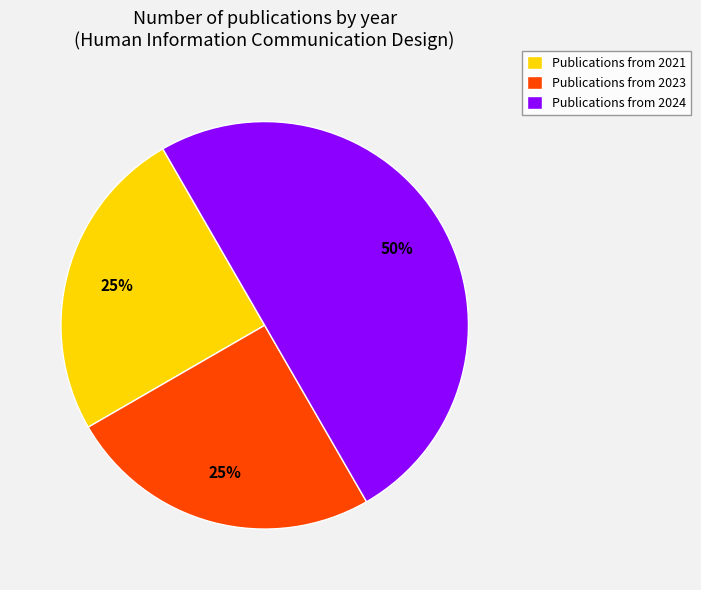

To the nearest percent, what percentage of the pie is Publications from 2023?

25%